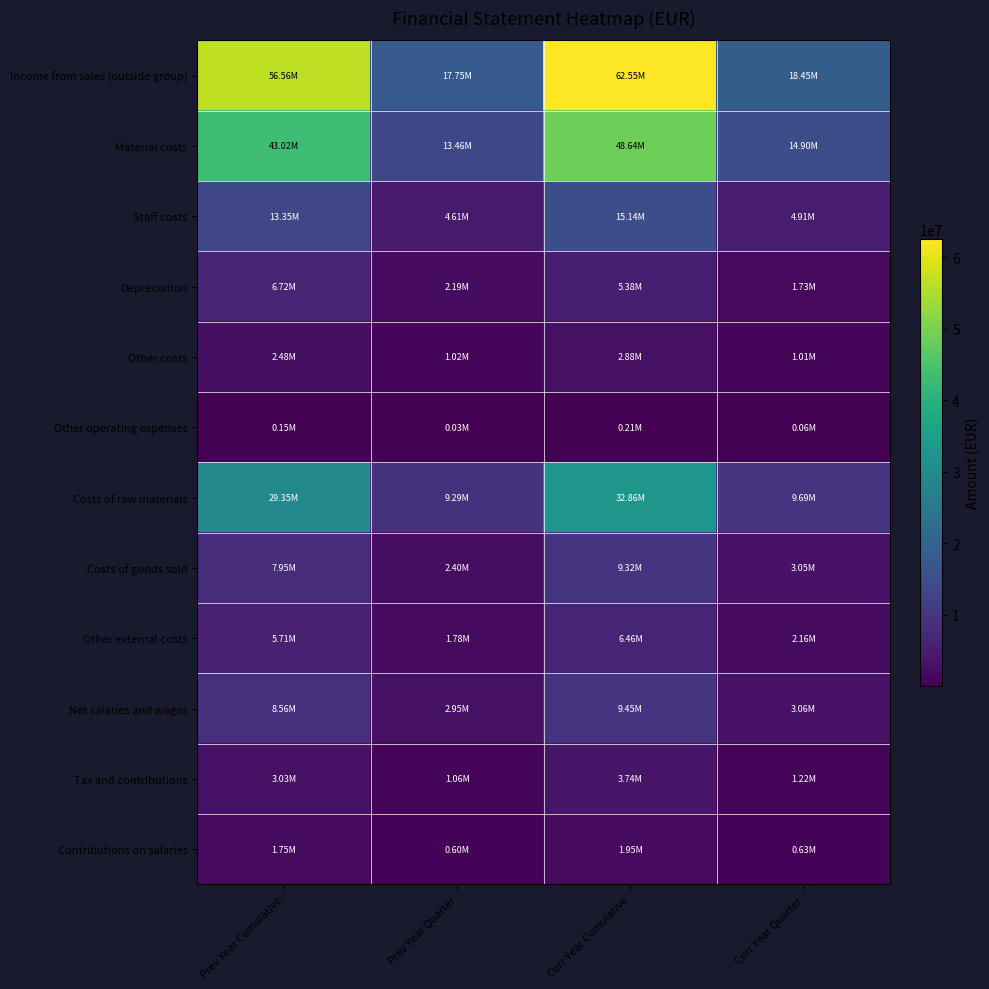

What is the difference between the maximum and minimum values in the Other operating expenses series?

175193